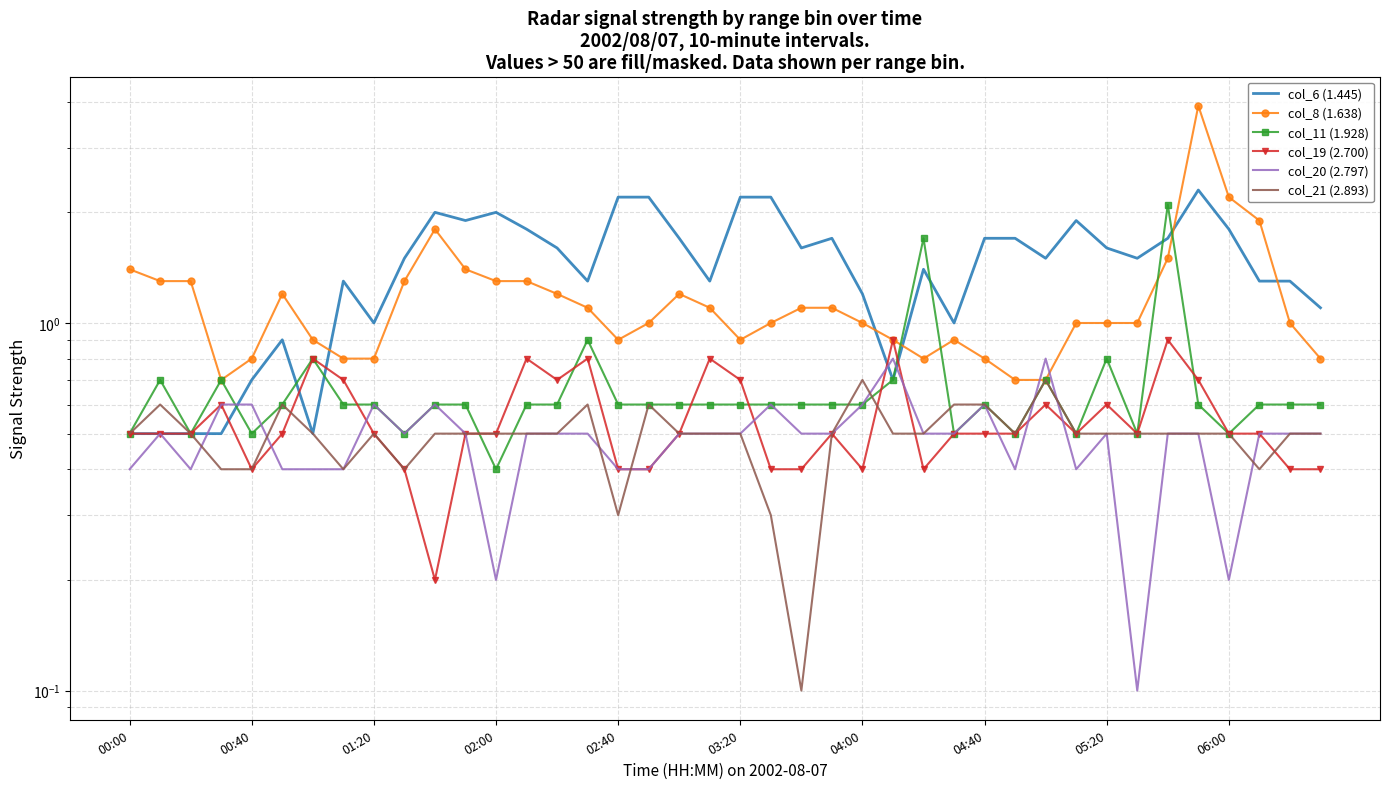

What are all the series names shown in the legend?

col_6 (1.445), col_8 (1.638), col_11 (1.928), col_19 (2.700), col_20 (2.797), col_21 (2.893)